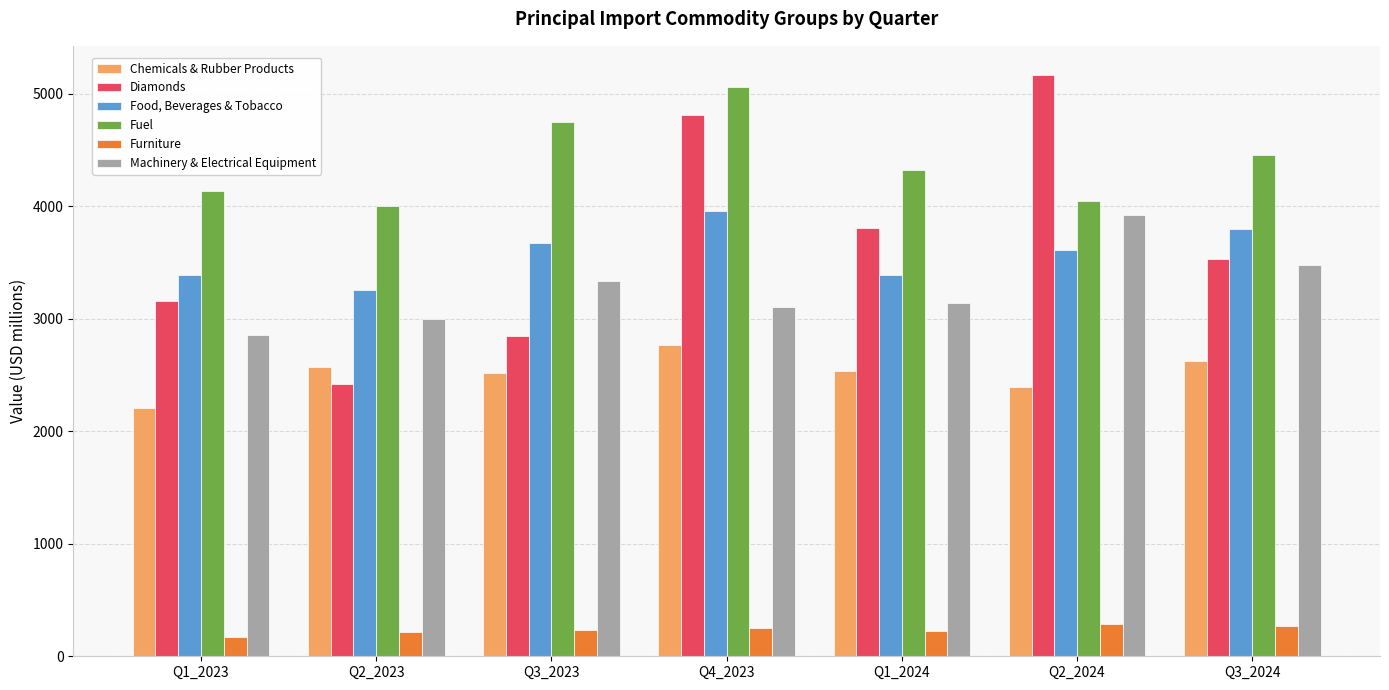

Rank the series by their maximum value, from lowest to highest.

Furniture, Chemicals & Rubber Products, Machinery & Electrical Equipment, Food, Beverages & Tobacco, Fuel, Diamonds